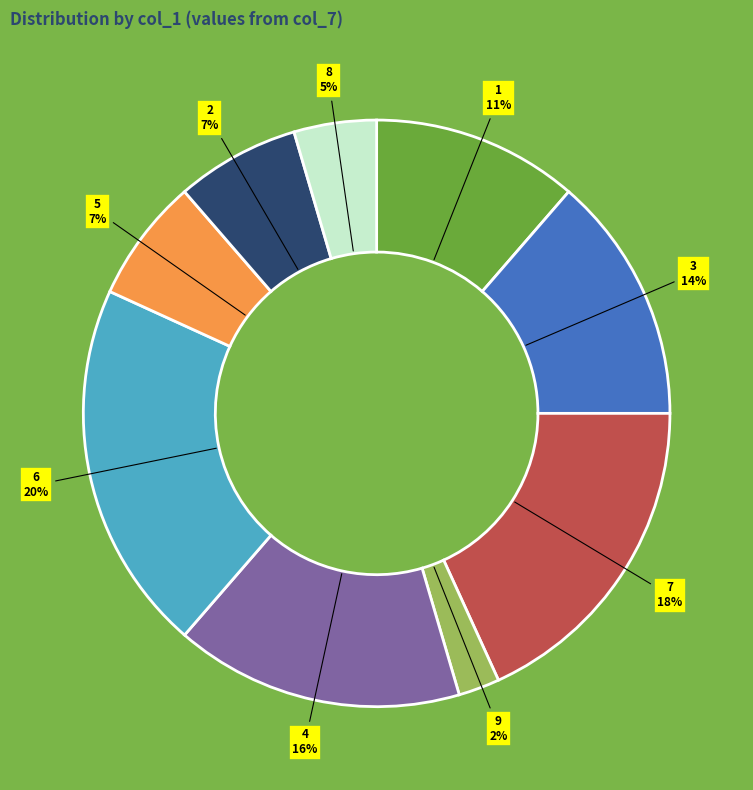

Between 1 and 3, which is larger?

3